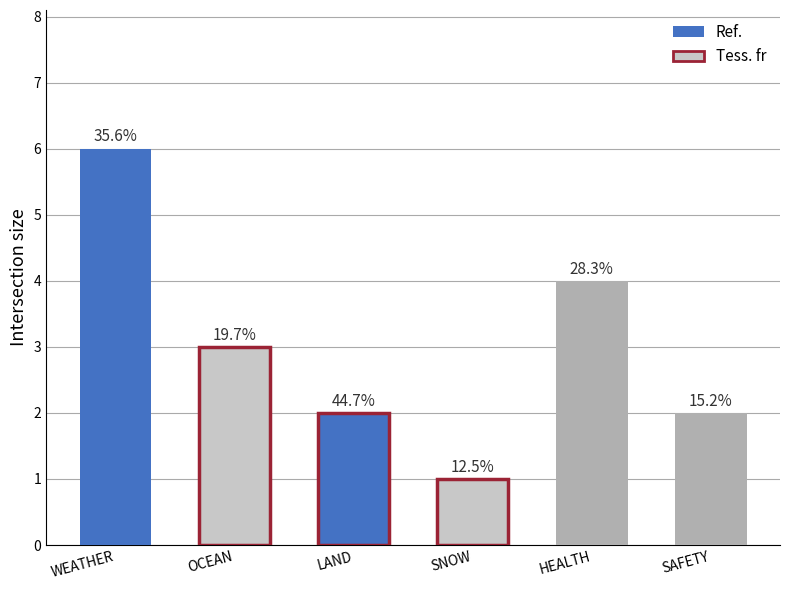

What is the sum of the HEALTH values at WEATHER and OCEAN?

5